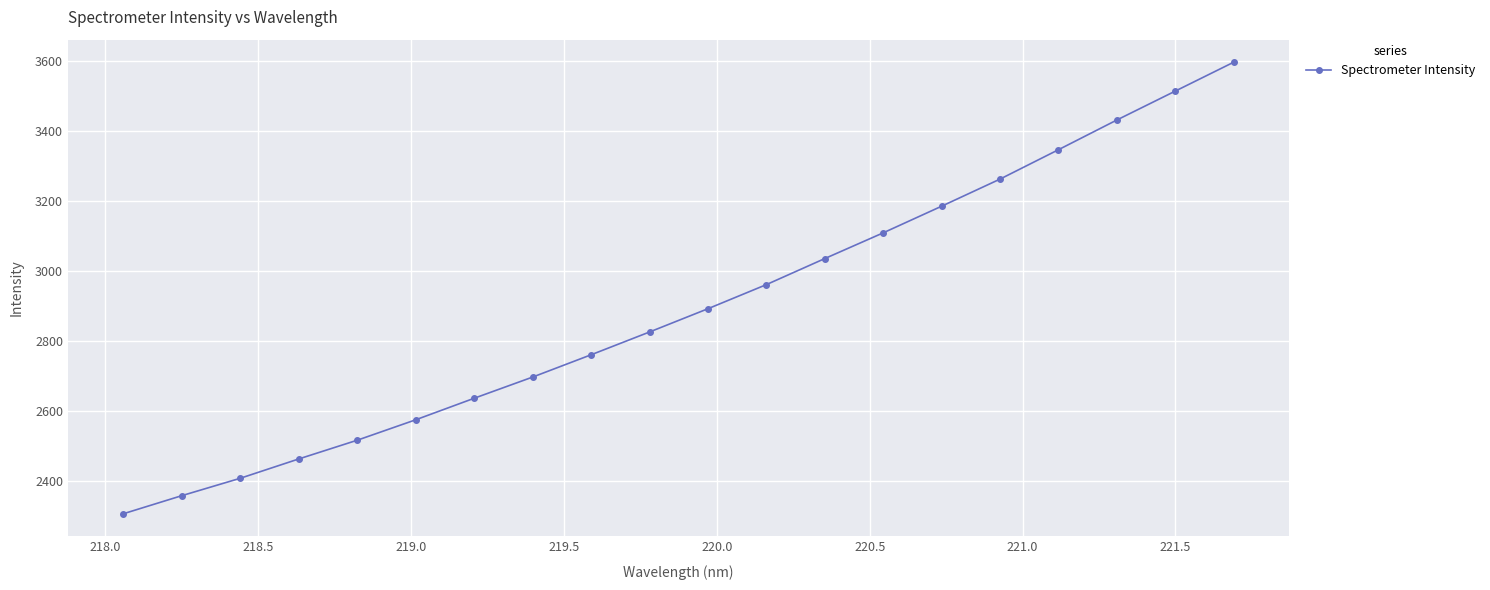

What is the difference between the maximum and minimum values?

1290.8